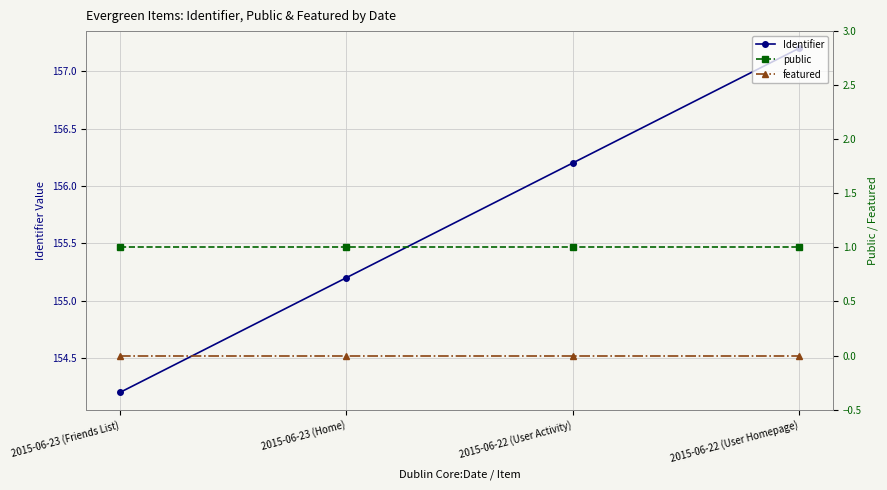

The Identifier series shows 82.6 at 2015-06-23 (Home). True or false?

False